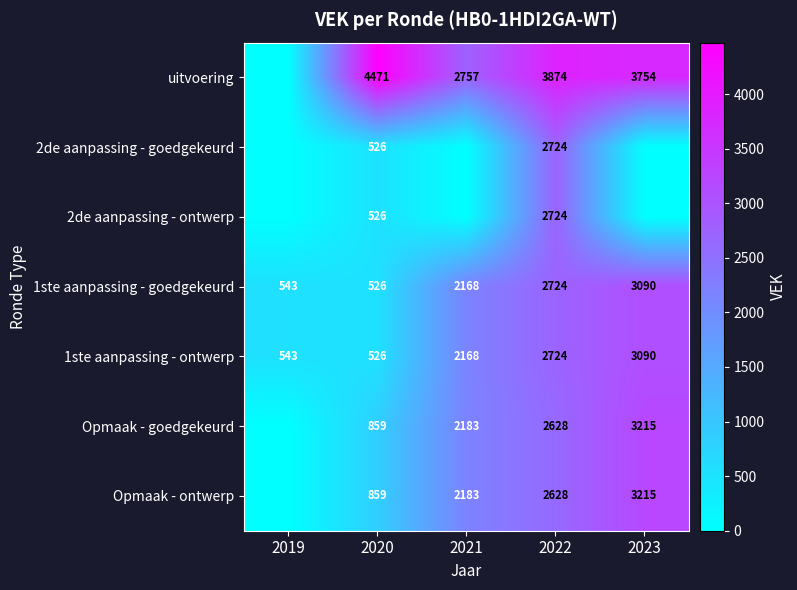

What is the spread (max minus min) of values at 2022?

1246